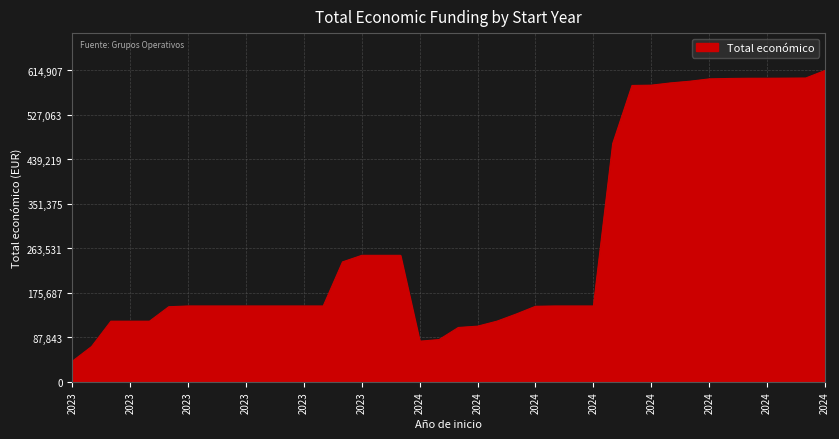

What is the maximum value shown in the chart?

614907